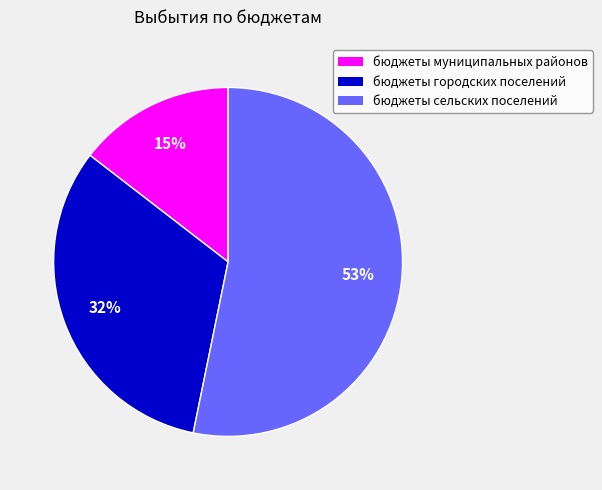

What is the ratio of the value at бюджеты муниципальных районов to the value at бюджеты сельских поселений?

0.3